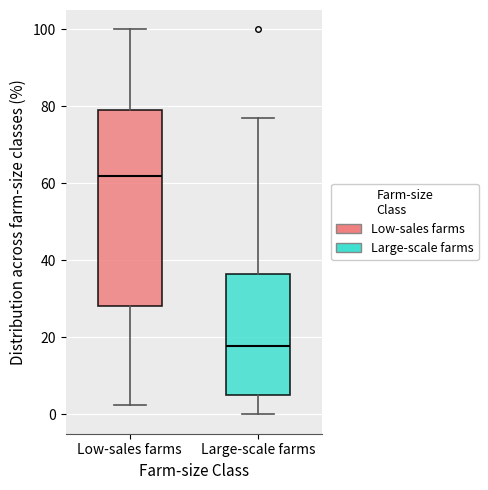

Reading left to right, read every box against the y-axis: the position of its median line, the range the box covers, and the ends of its whiskers. The values are not printed on the chart, so give them approximately, as read against the axis.

Low-sales farms: median 62, box 28 to 80, whiskers 2 to 100
Large-scale farms: median 18, box 4 to 36, whiskers 0 to 76